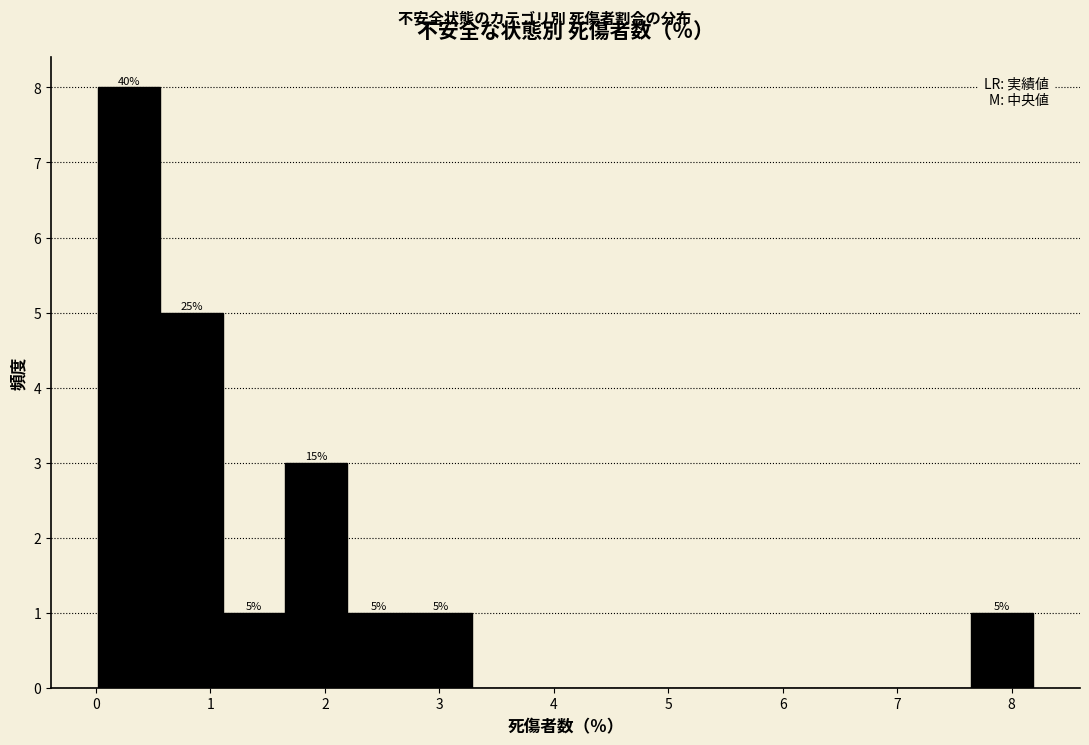

Over which range of the x-axis is the bar tallest?

0.0 to 0.6